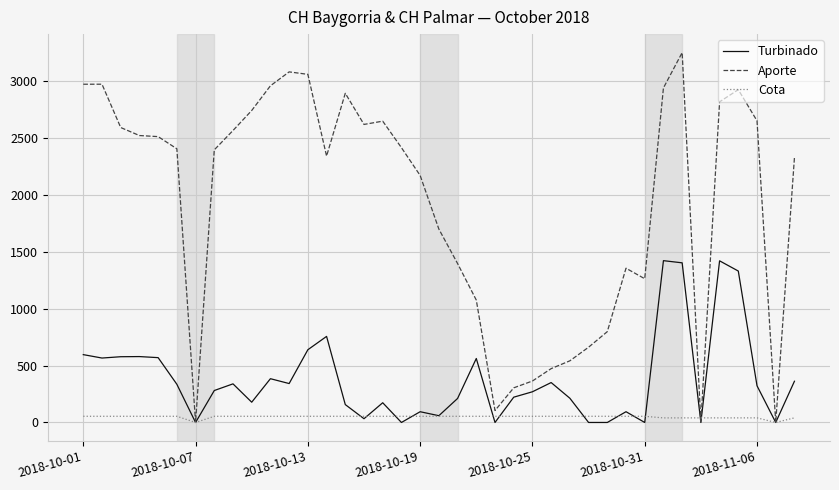

What is the average value of the Turbinado series?

380.7